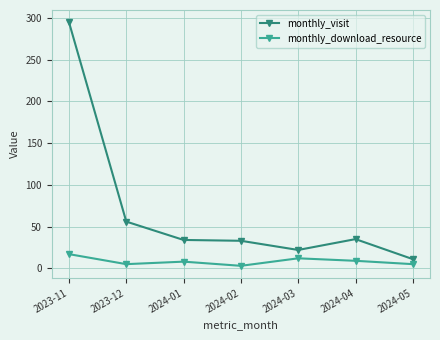

What is the difference between the monthly_download_resource values at 2024-02 and 2024-04?

6